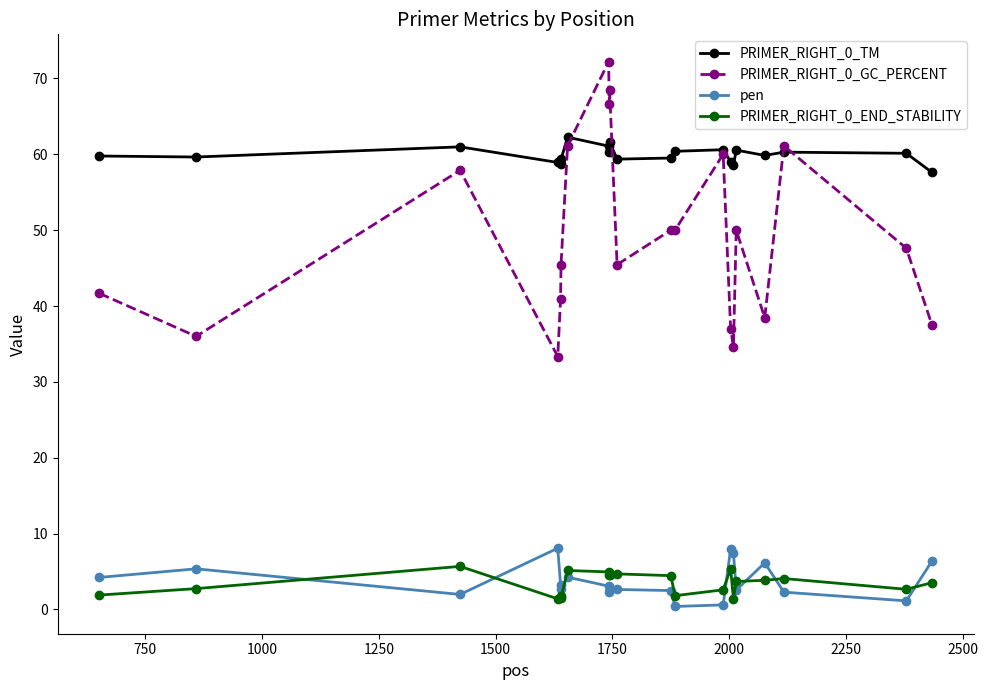

Which series has the largest range (max minus min)?

PRIMER_RIGHT_0_GC_PERCENT